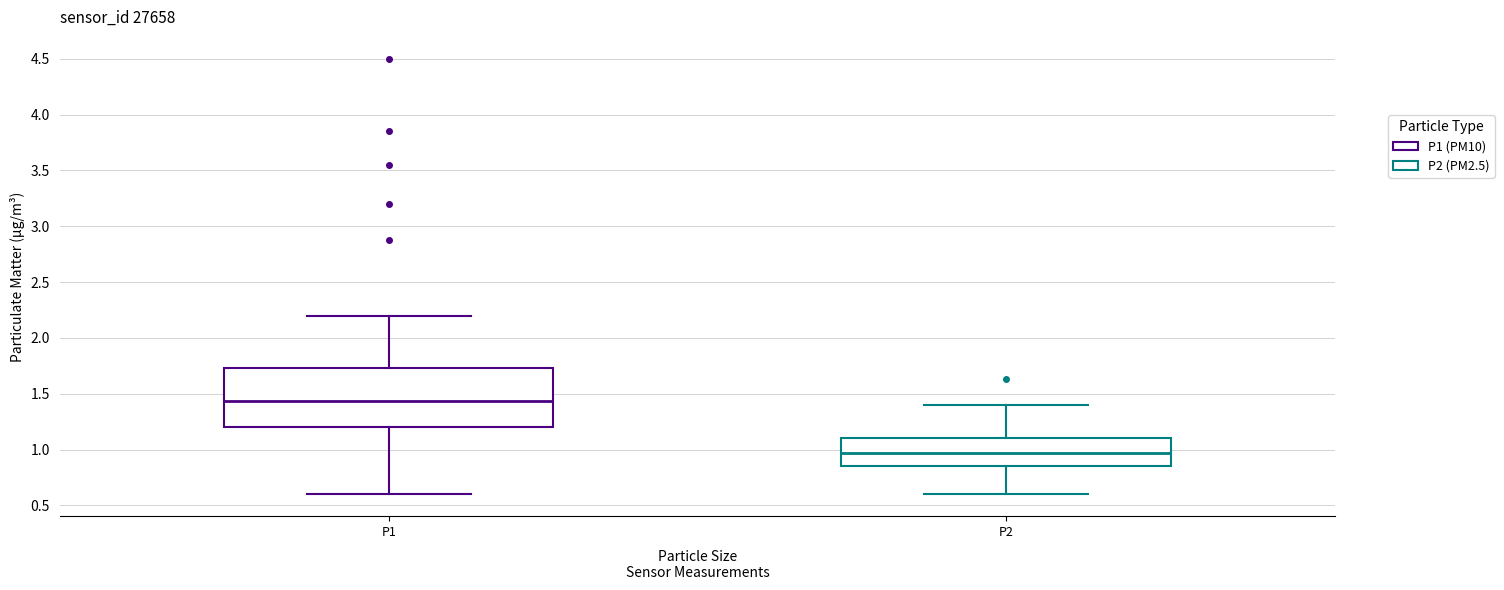

Reading left to right, read every box against the y-axis: the position of its median line, the range the box covers, and the ends of its whiskers. The values are not printed on the chart, so give them approximately, as read against the axis.

P1: median 1.45, box 1.20 to 1.75, whiskers 0.60 to 2.20
P2: median 0.95, box 0.85 to 1.10, whiskers 0.60 to 1.40